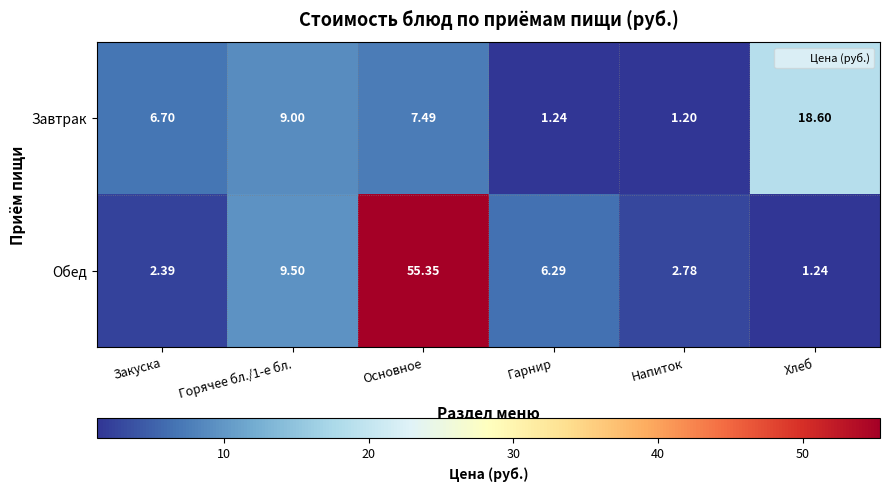

Between Основное and Напиток, which series saw the biggest shift?

Обед